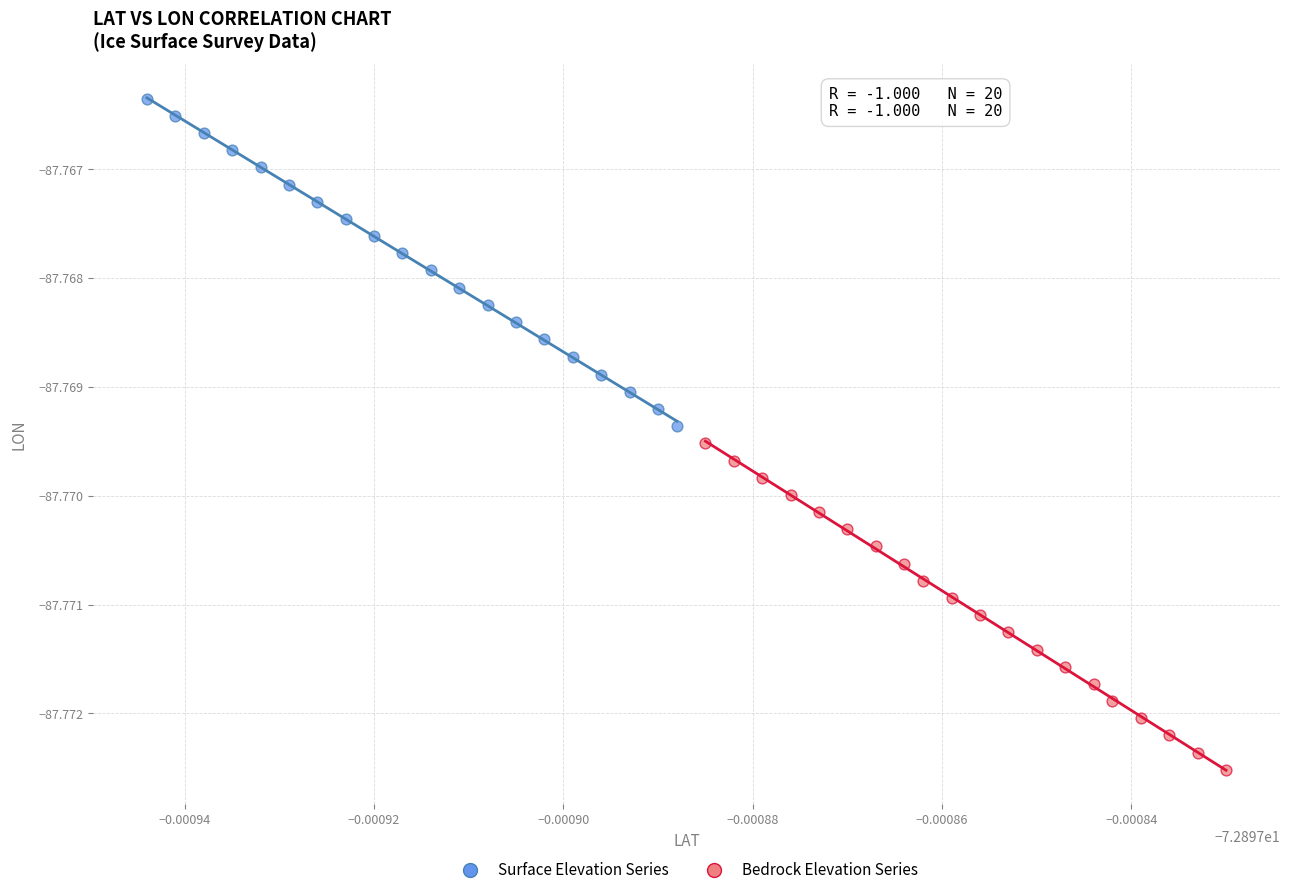

Which series contains the highest Y value?

Surface Elevation Series